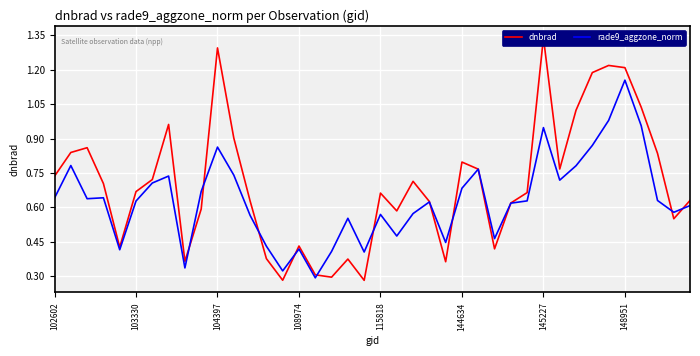

Rank the series by their maximum value, from lowest to highest.

rade9_aggzone_norm, dnbrad